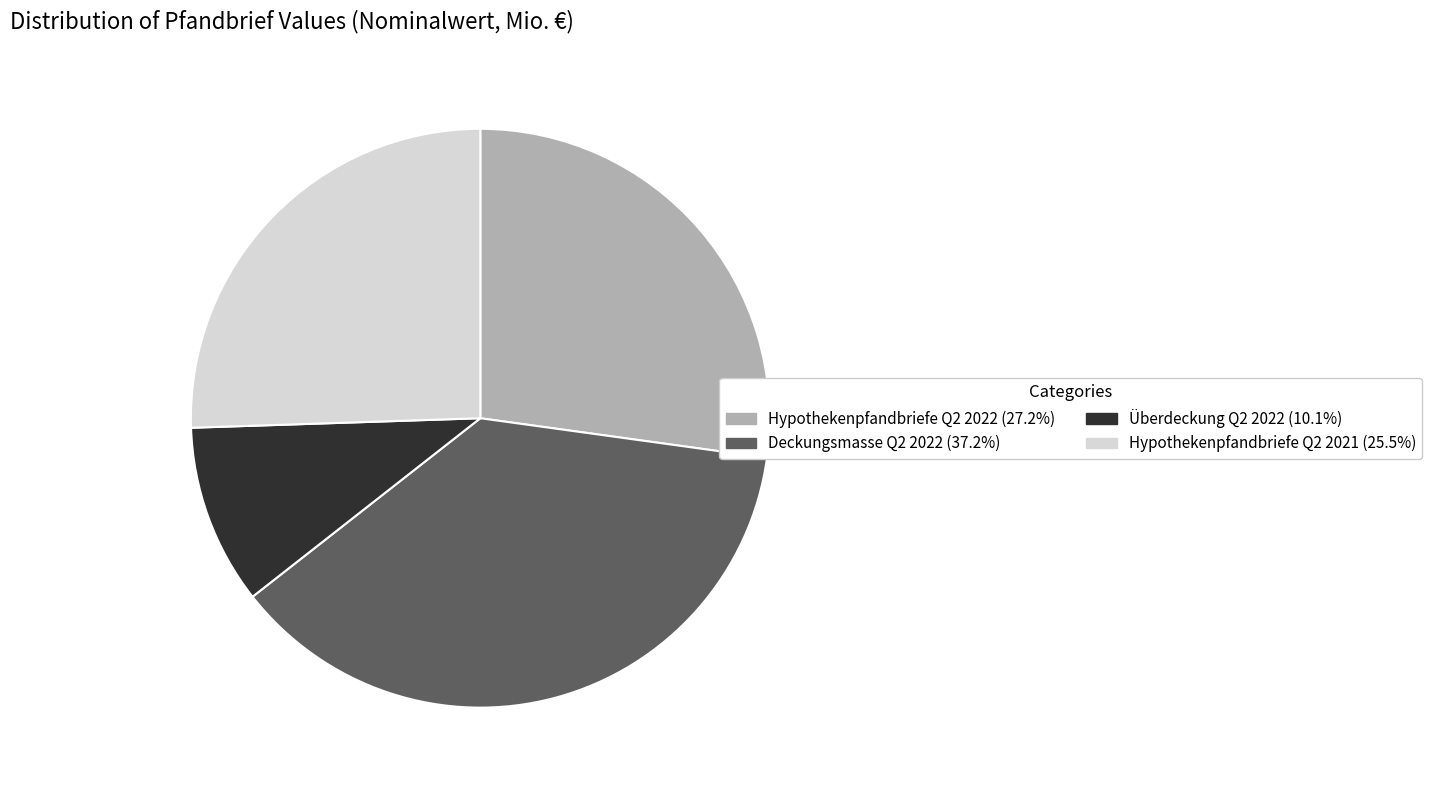

Does any single category account for the majority?

No